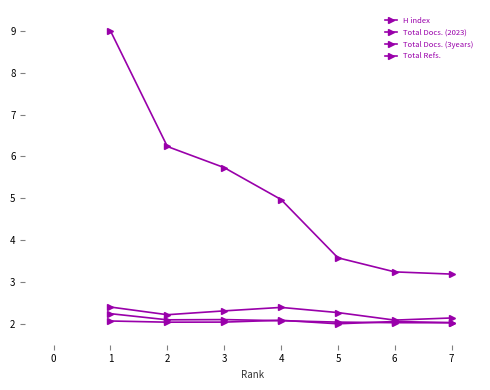

How many categories are shown in the chart?

7